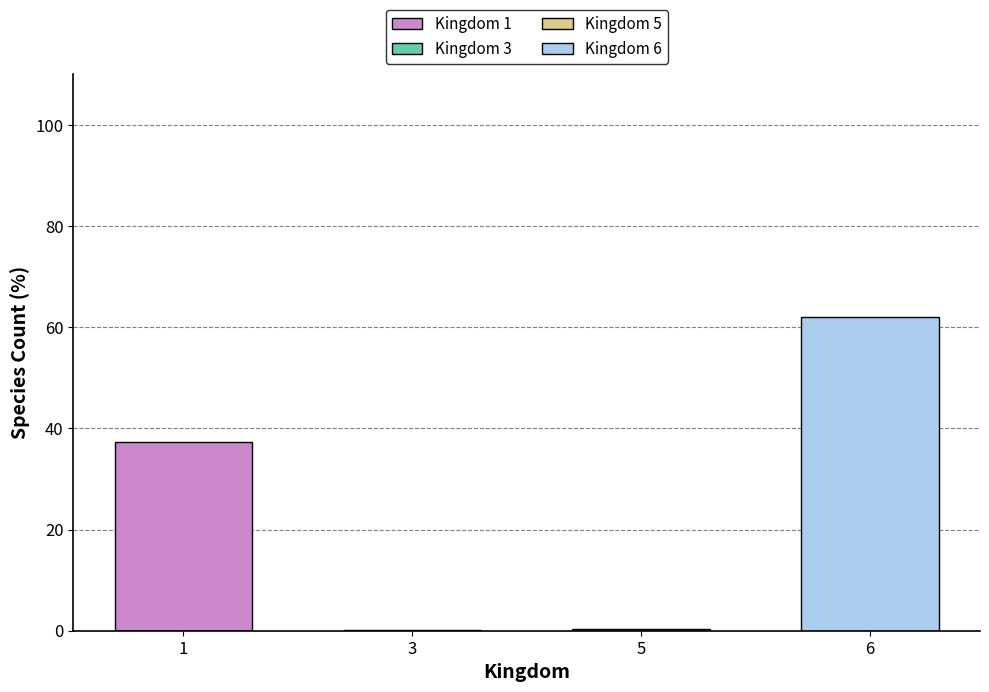

What is the greatest value displayed?

62.1